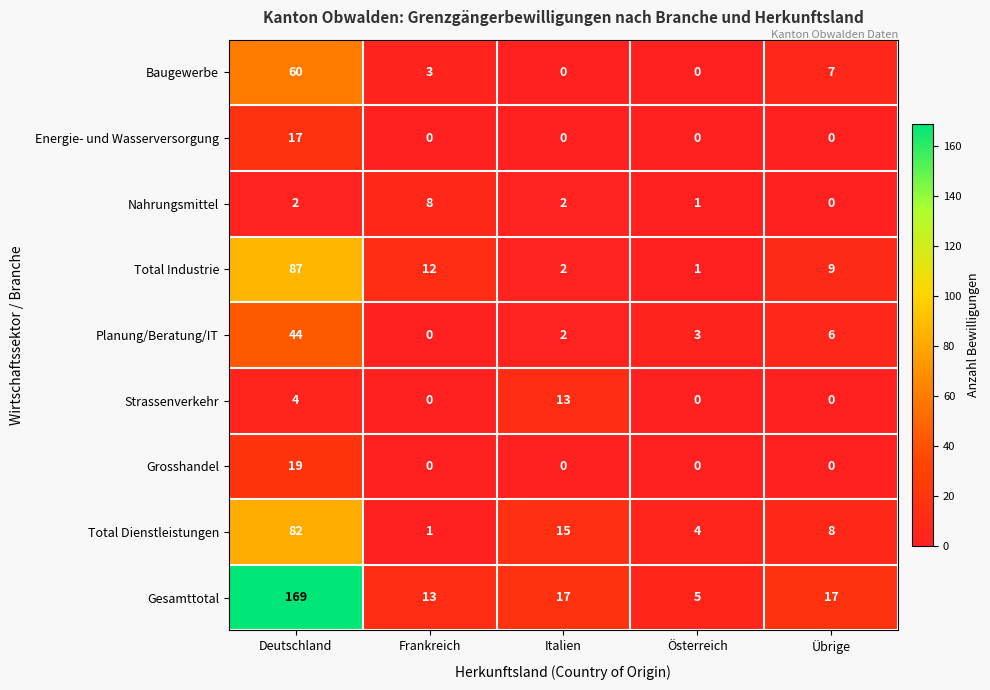

What is the difference between the maximum and minimum values in the Gesamttotal series?

164